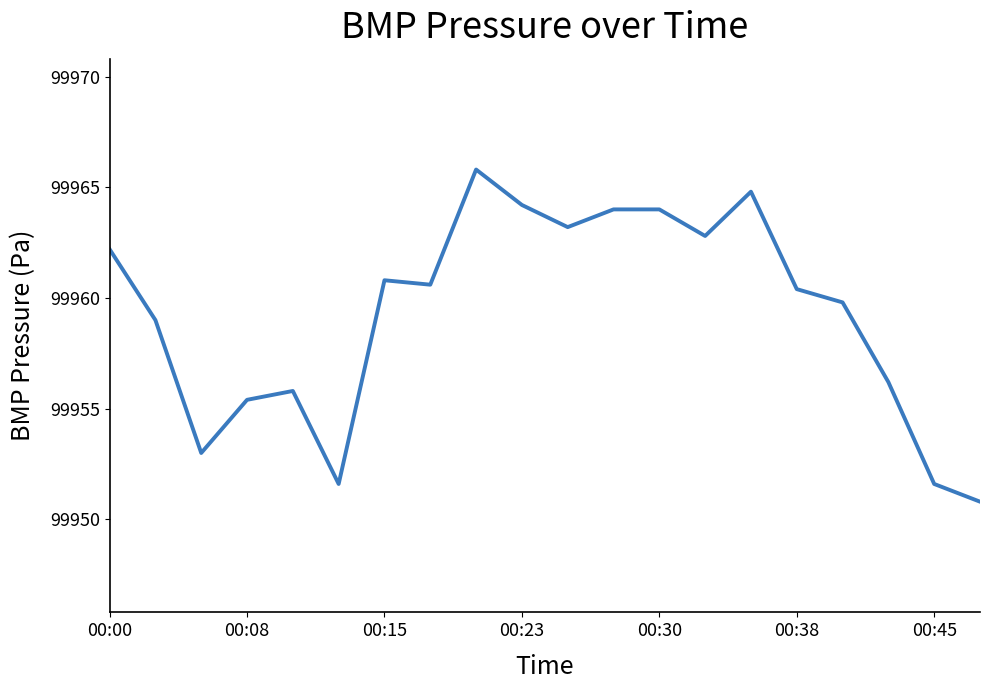

How many lines are shown in the chart?

1